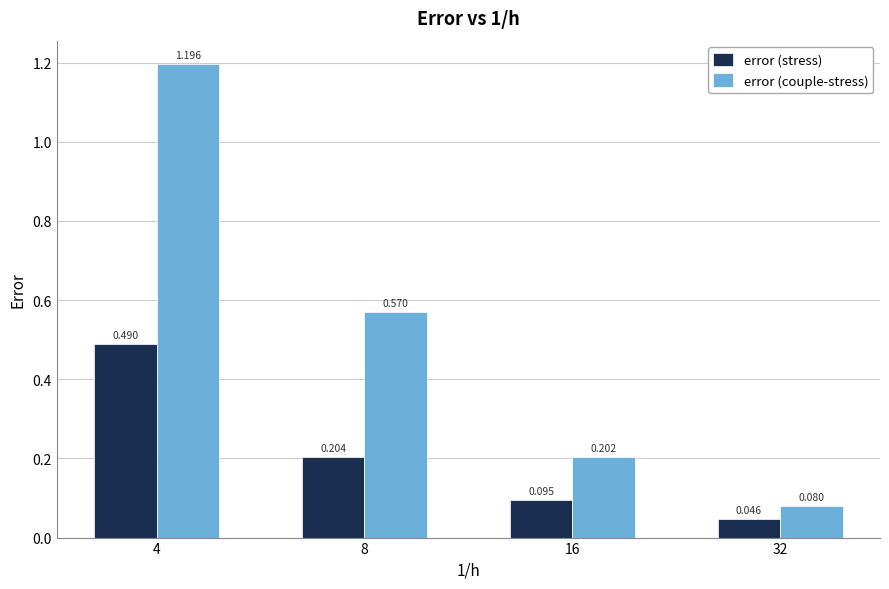

At which category does the chart reach its peak across all series?

4